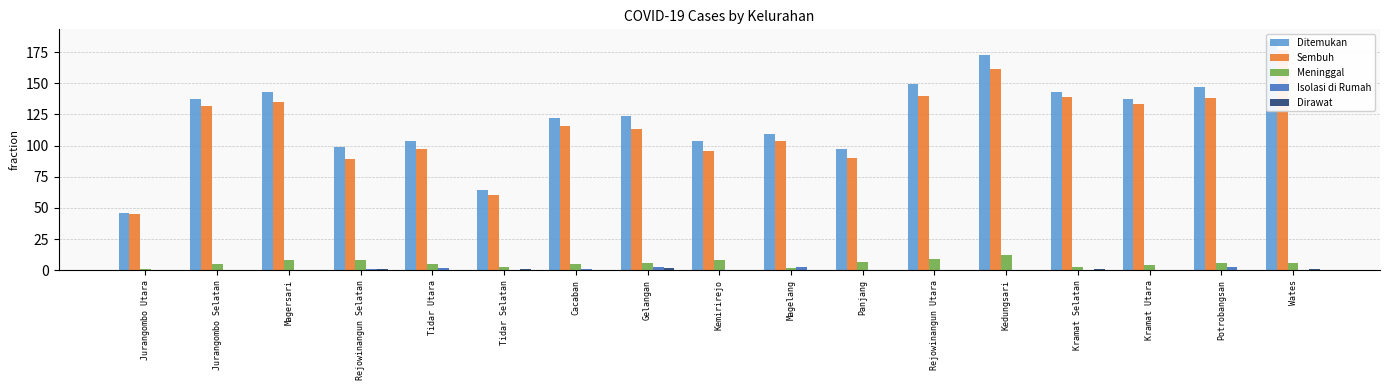

What is the sum of all Ditemukan values?

2082